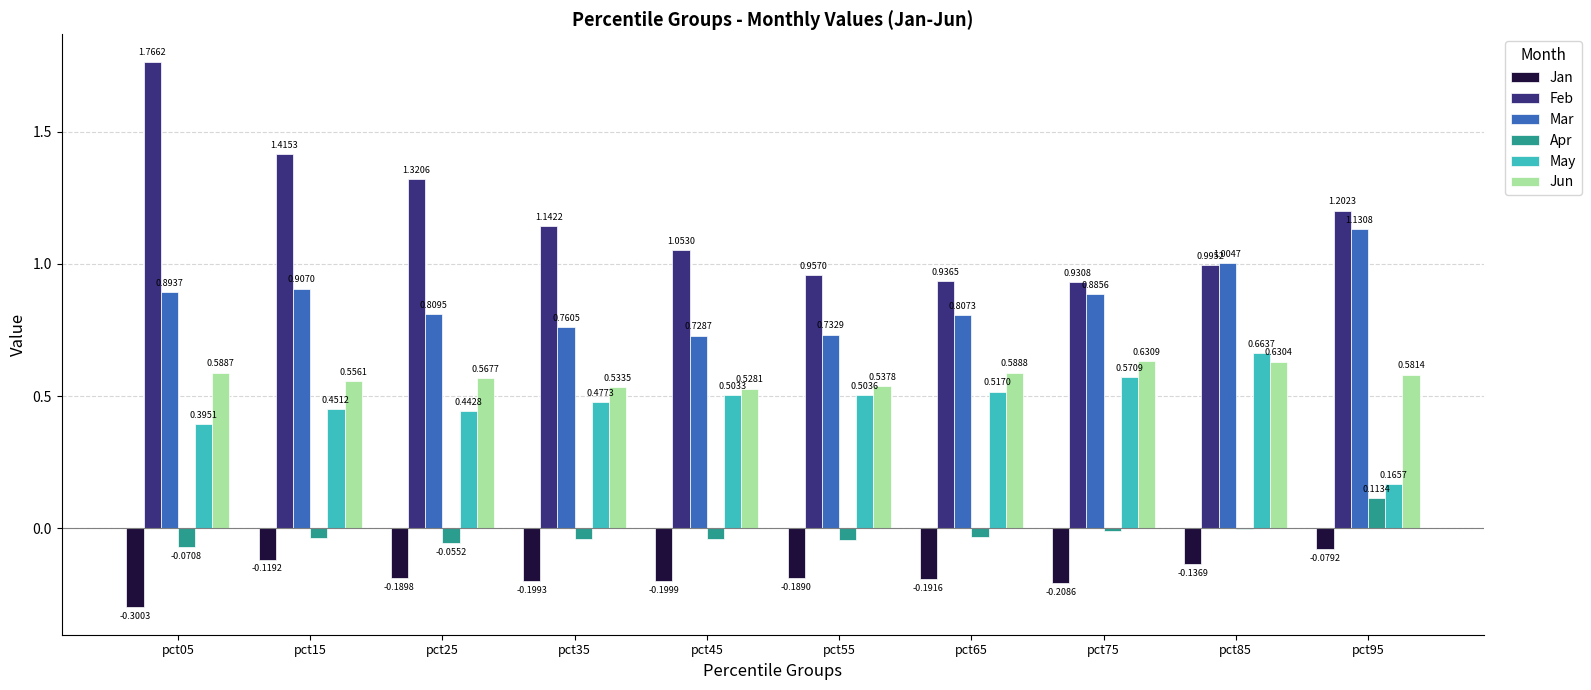

What is the total value across all series at pct75?

2.8